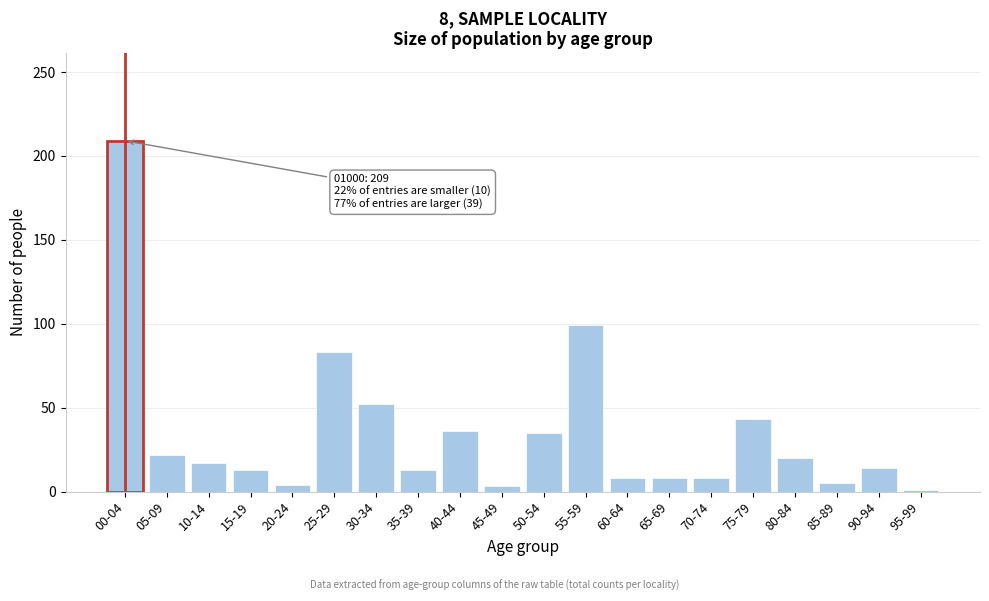

What is the label of the 18th bar from the left?

85-89